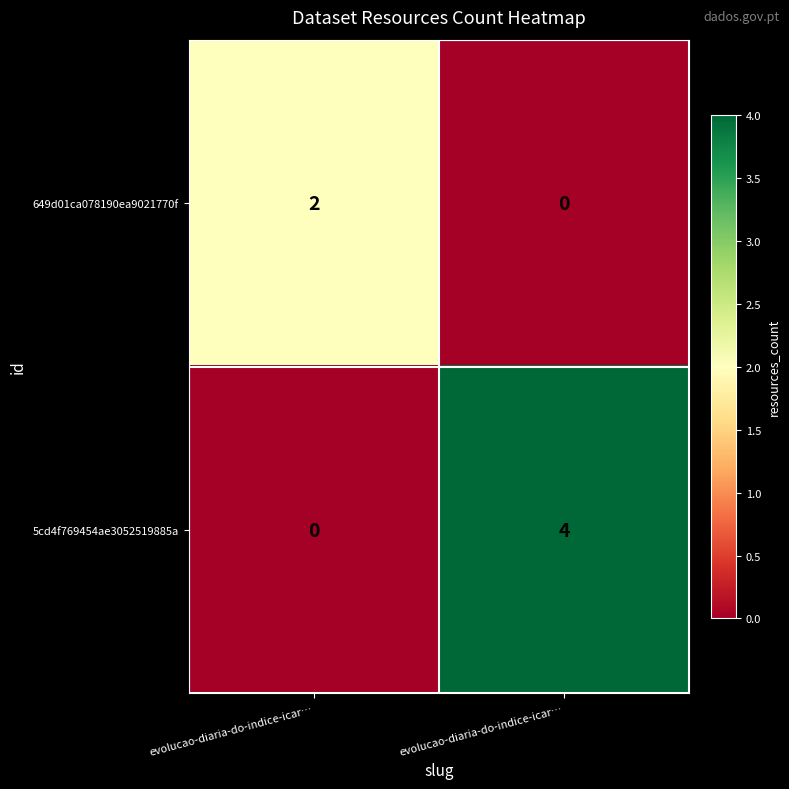

Reading left to right, list all the values displayed in this chart.

649d01ca078190ea9021770f: evolucao-diaria-do-indice-icar…=2	evolucao-diaria-do-indice-icar…=0
5cd4f769454ae3052519885a: evolucao-diaria-do-indice-icar…=0	evolucao-diaria-do-indice-icar…=4